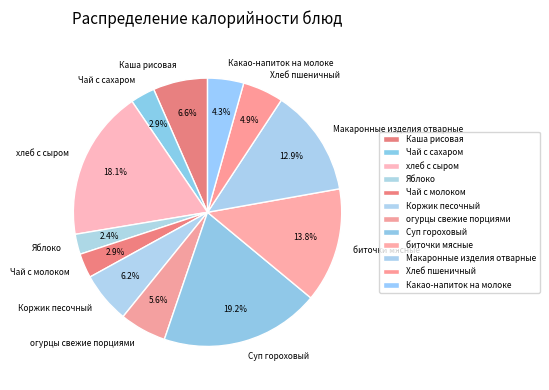

Count the number of slices in the pie.

12